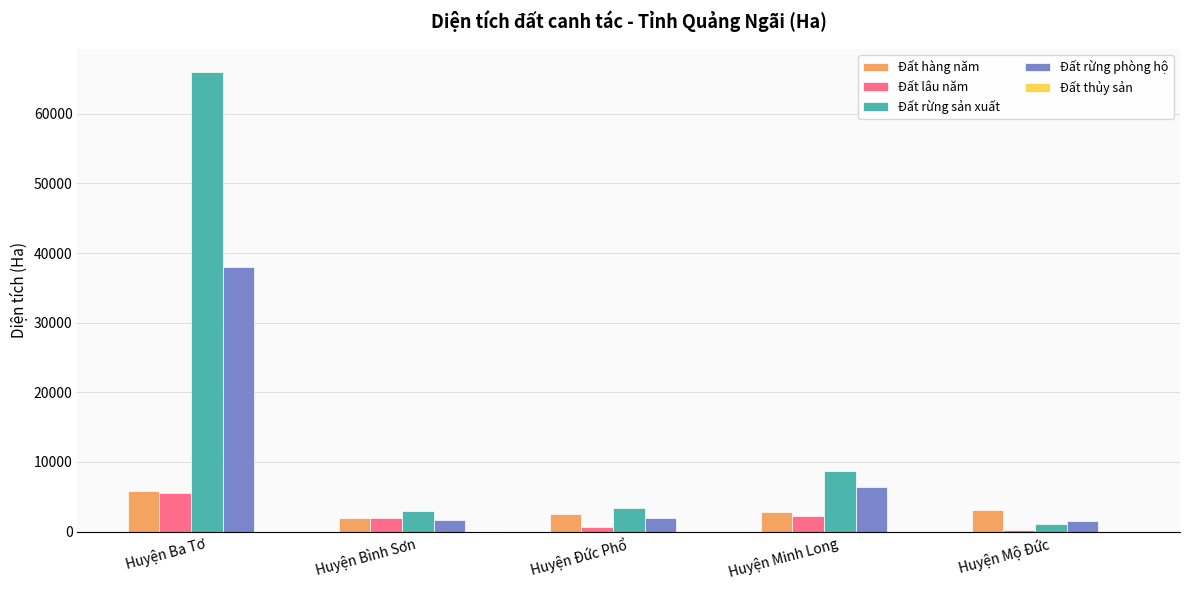

True or false: Đất hàng năm has a value of 3117 at Huyện Mộ Đức.

True